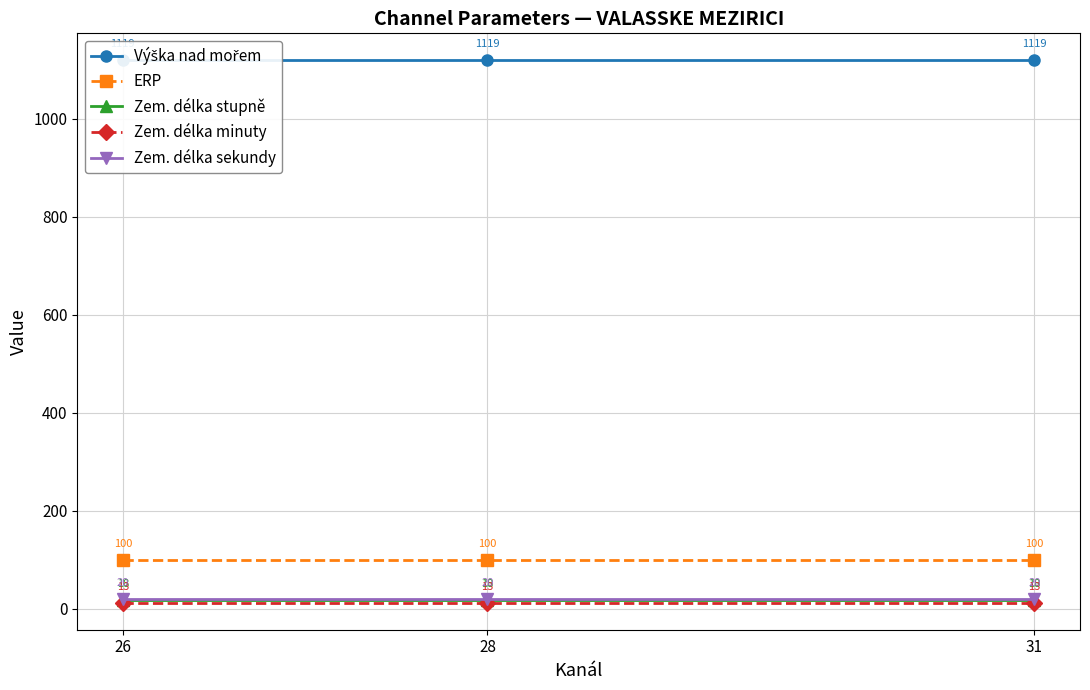

Which series has the largest range (max minus min)?

Výška nad mořem